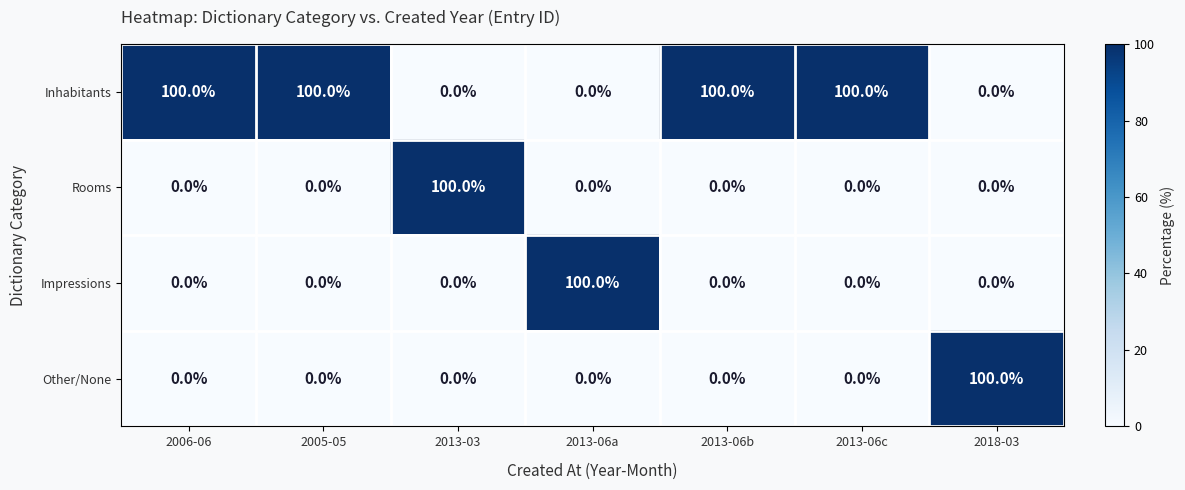

At how many categories does at least one series exceed 20?

7